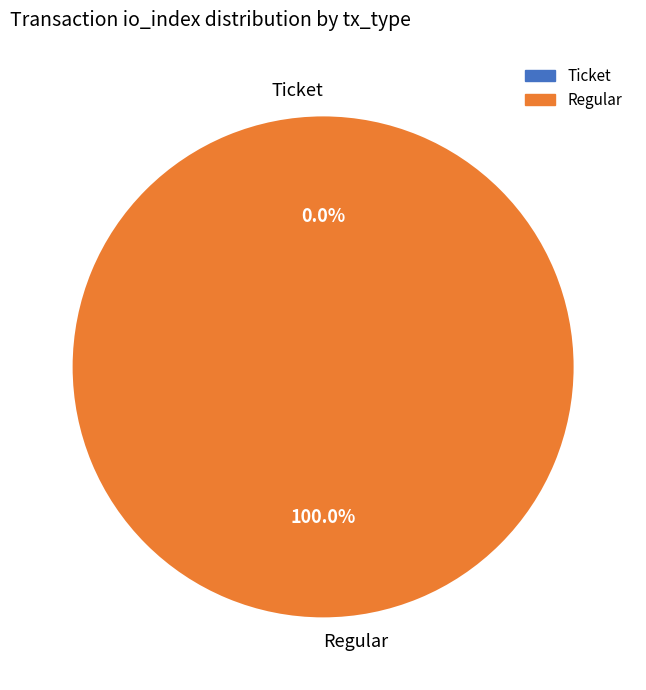

Is there any slice that represents more than half of the pie?

Yes